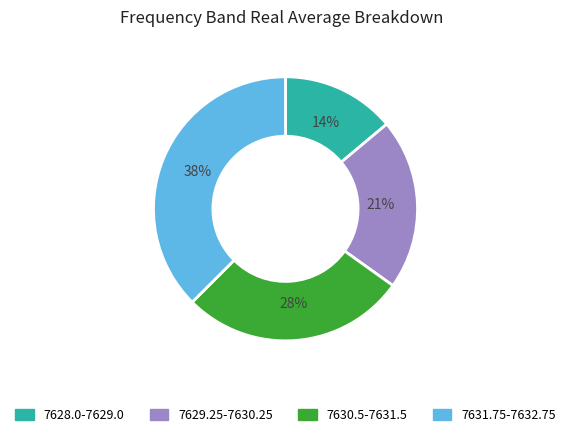

Which has a higher value, 7630.5-7631.5 or 7631.75-7632.75?

7631.75-7632.75